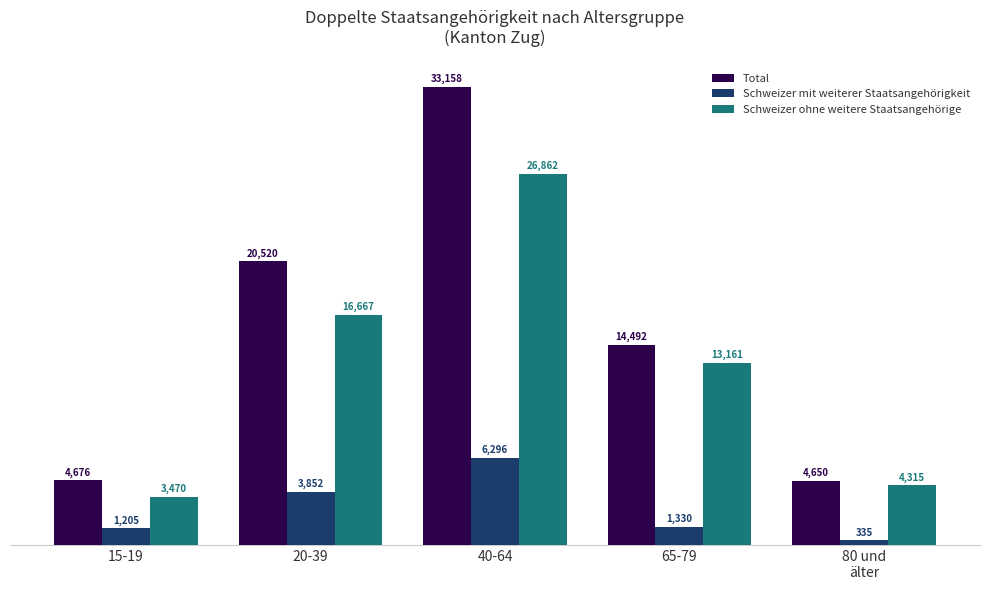

True or false: Schweizer ohne weitere Staatsangehörige has a value of 3164.7 at 65-79.

False